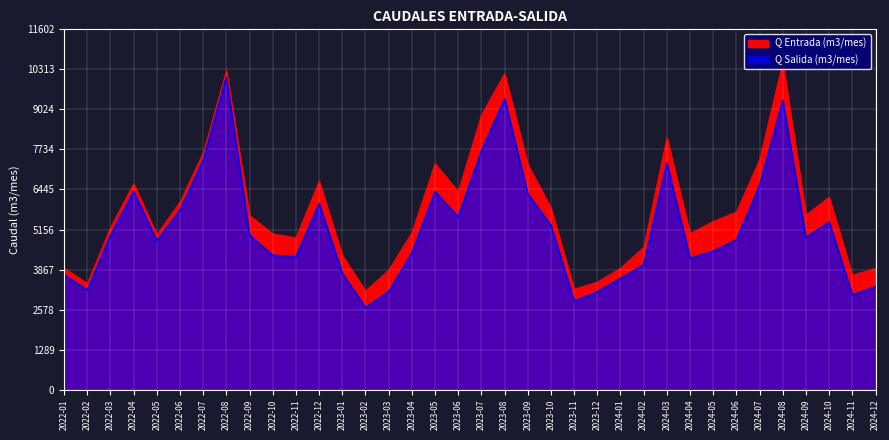

Count the number of data series in this chart.

2